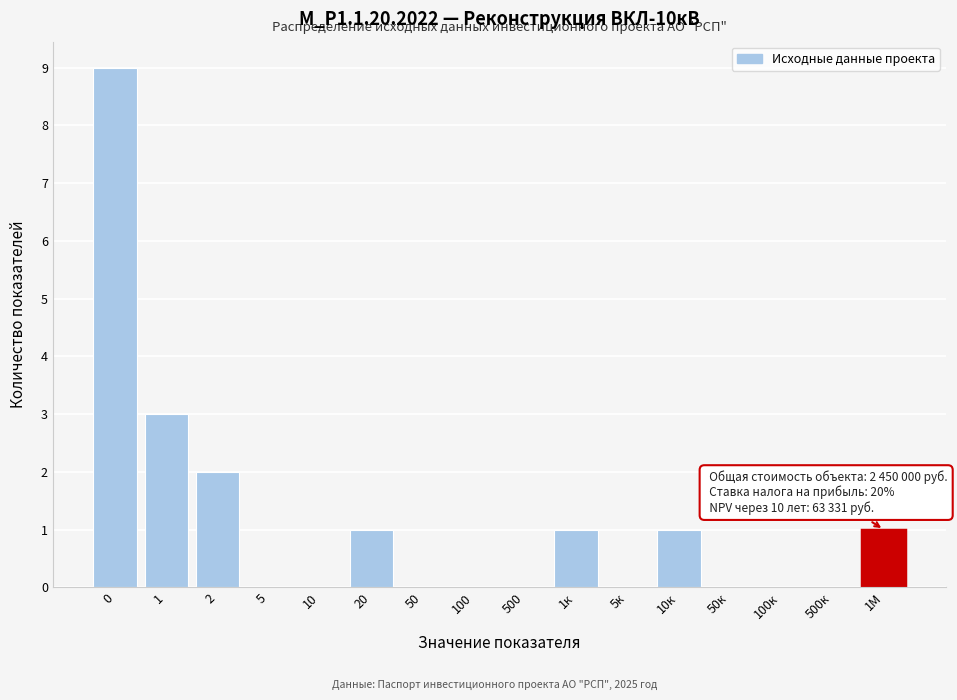

Reading left to right, what are all the values shown in this chart?

0=9	1=3	2=2	5=0	10=0	20=1	50=0	100=0	500=0	1к=1	5к=0	10к=1	50к=0	100к=0	500к=0	1М=1